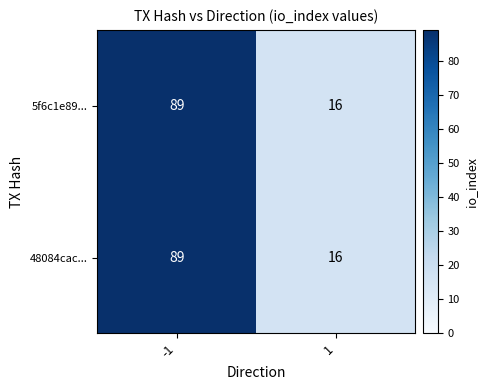

What is the total value across all series at 1?

32